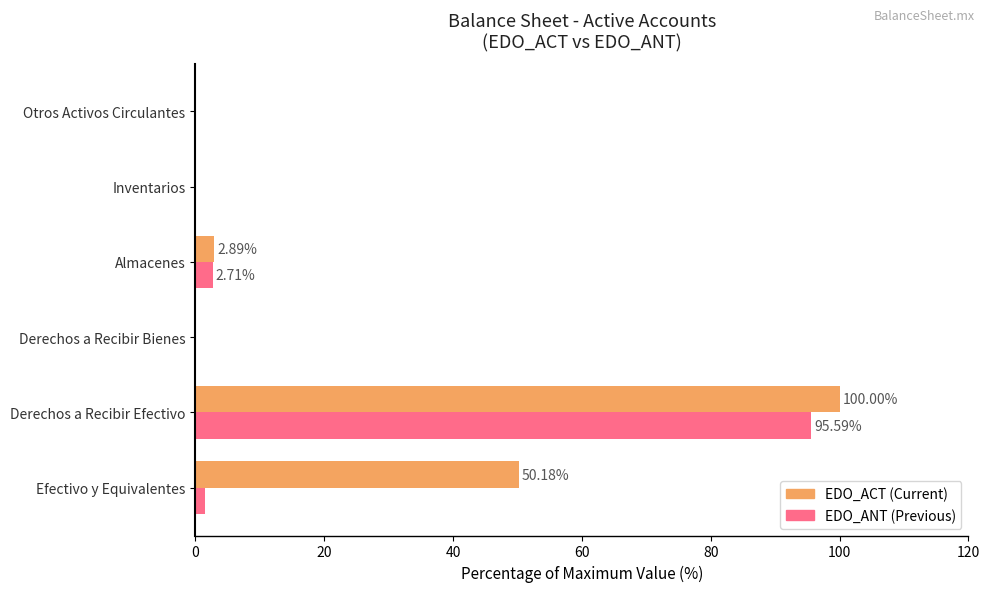

Which category has the highest value across all series?

Derechos a Recibir Efectivo